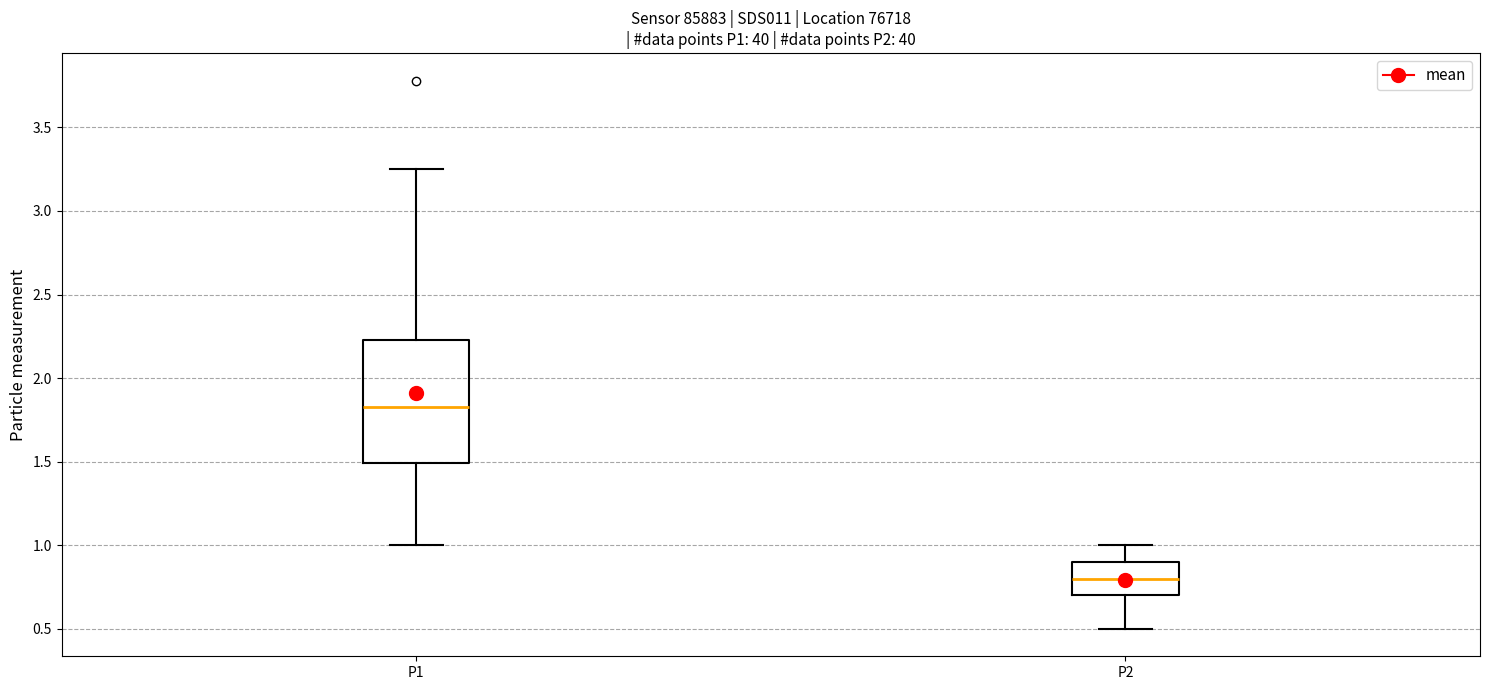

Comparing the boxes themselves (not the whiskers), which one is the tallest?

P1